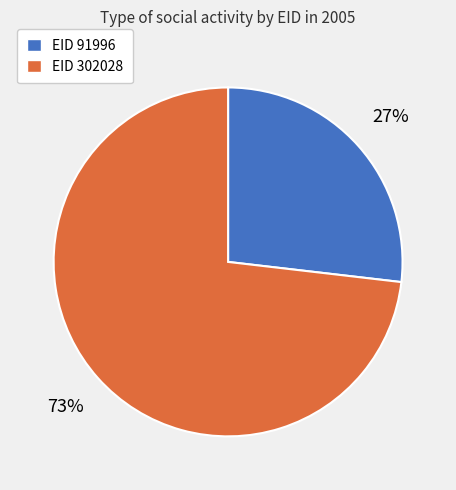

Which slice is the largest?

EID 302028